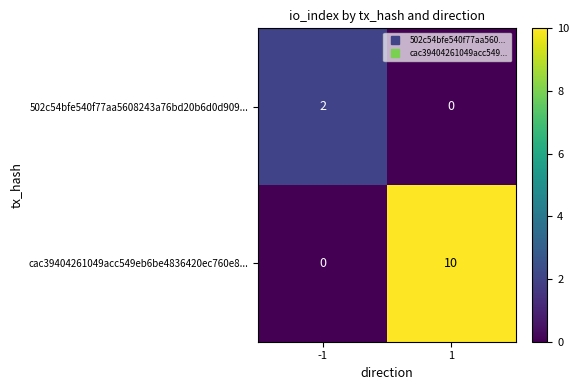

The value of cac39404261049acc549eb6be4836420ec760e8... at 1 is 10. True or false?

True